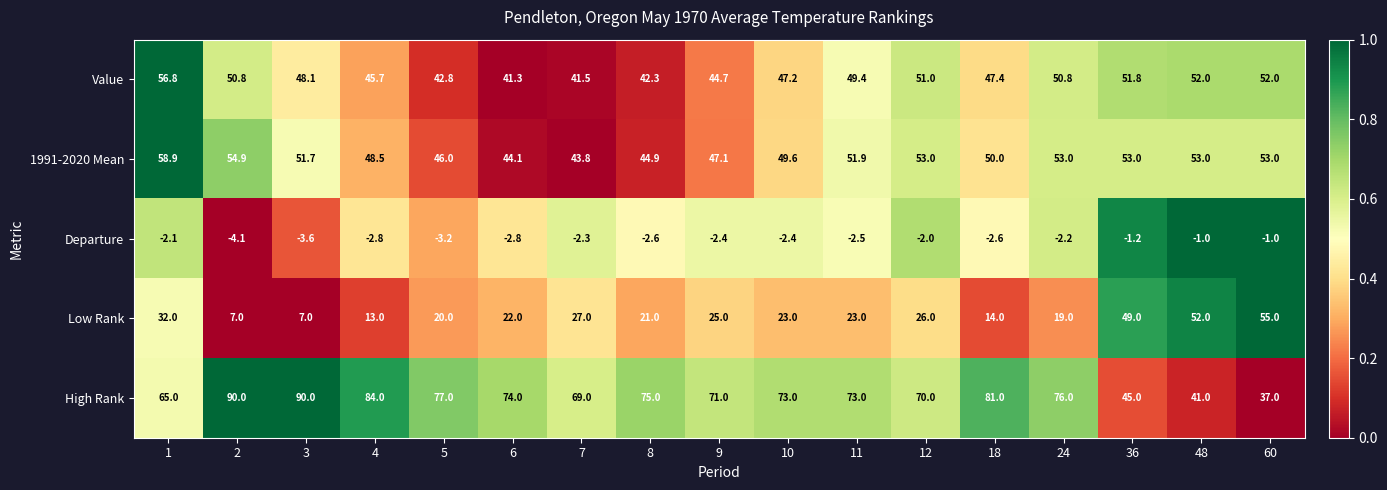

At how many categories does at least one series exceed 21?

17